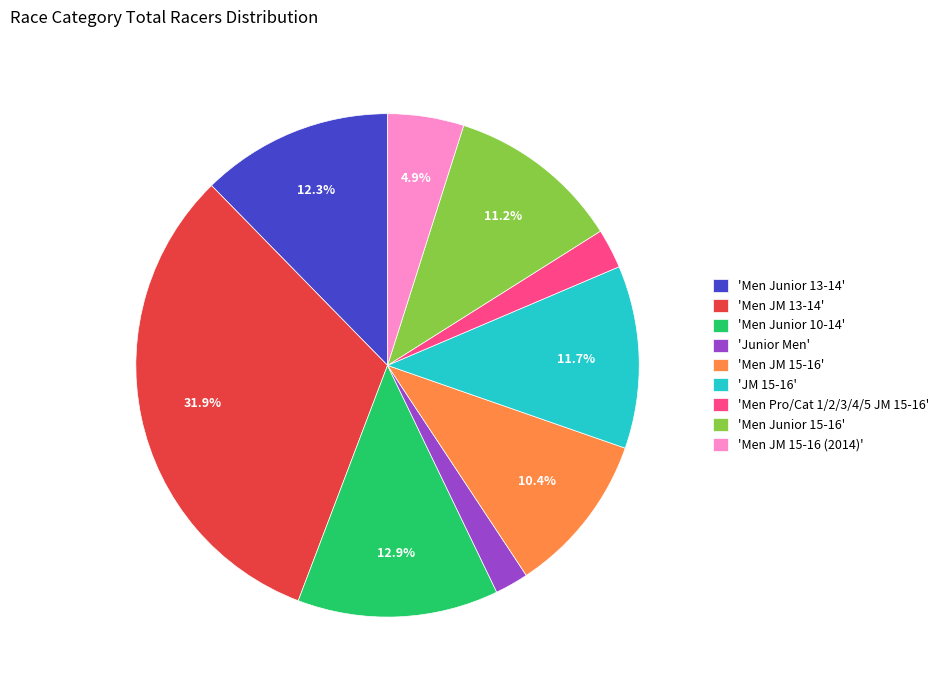

What is the largest slice in the pie chart?

'Men JM 13-14'